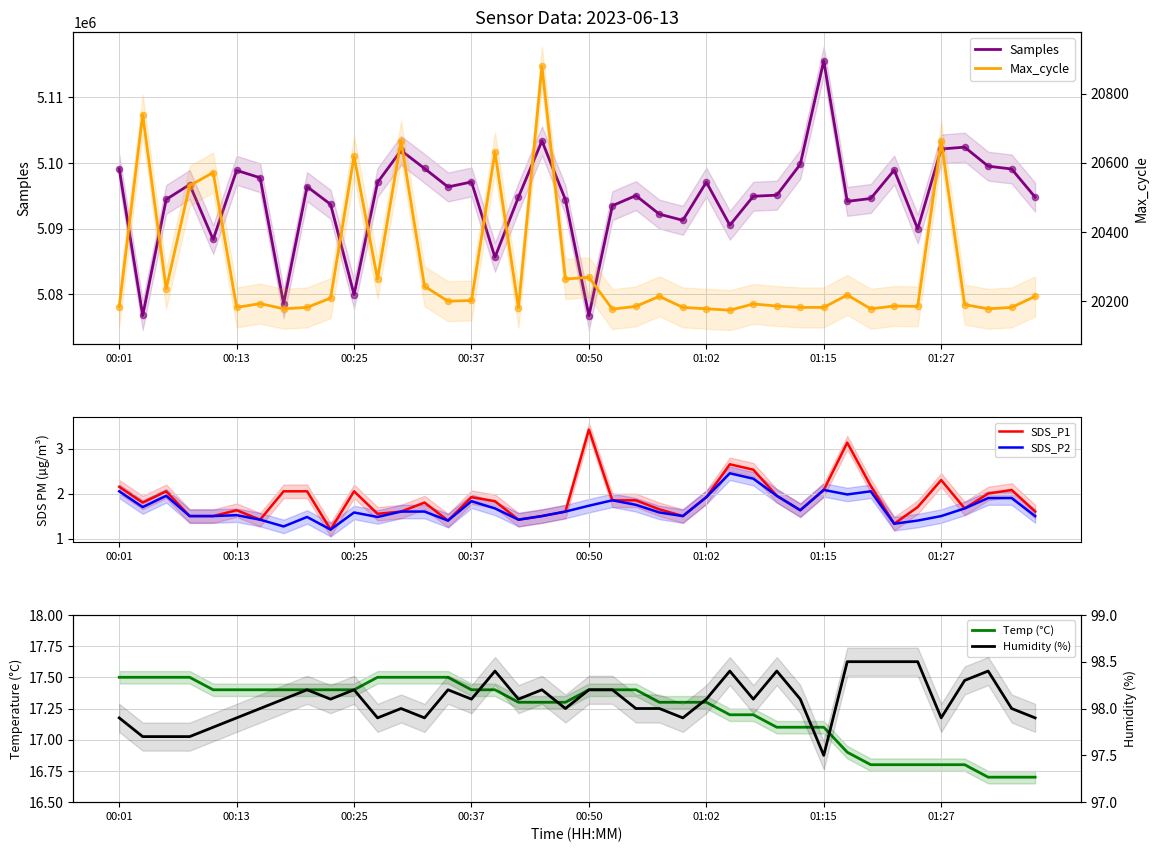

Which series reaches the maximum Y coordinate?

Samples